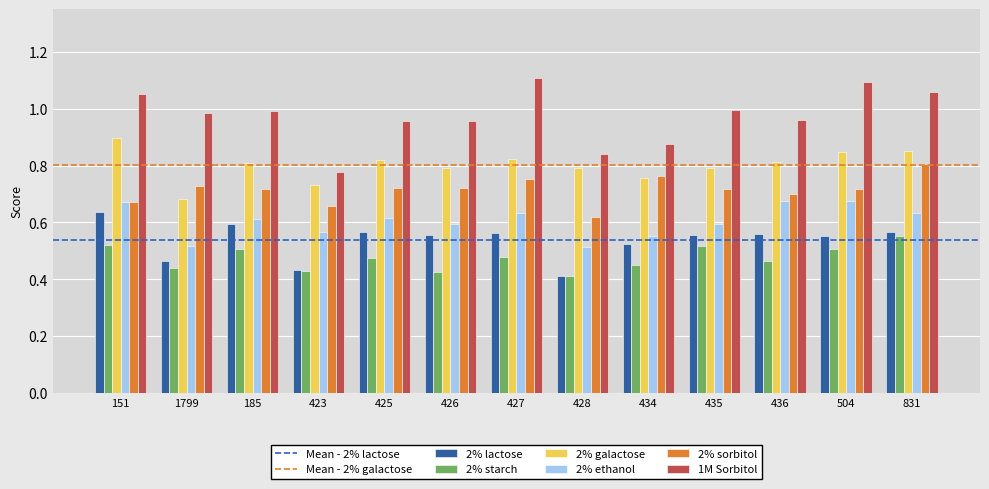

What is the difference between the second highest and minimum values in the 2% galactose series?

0.2